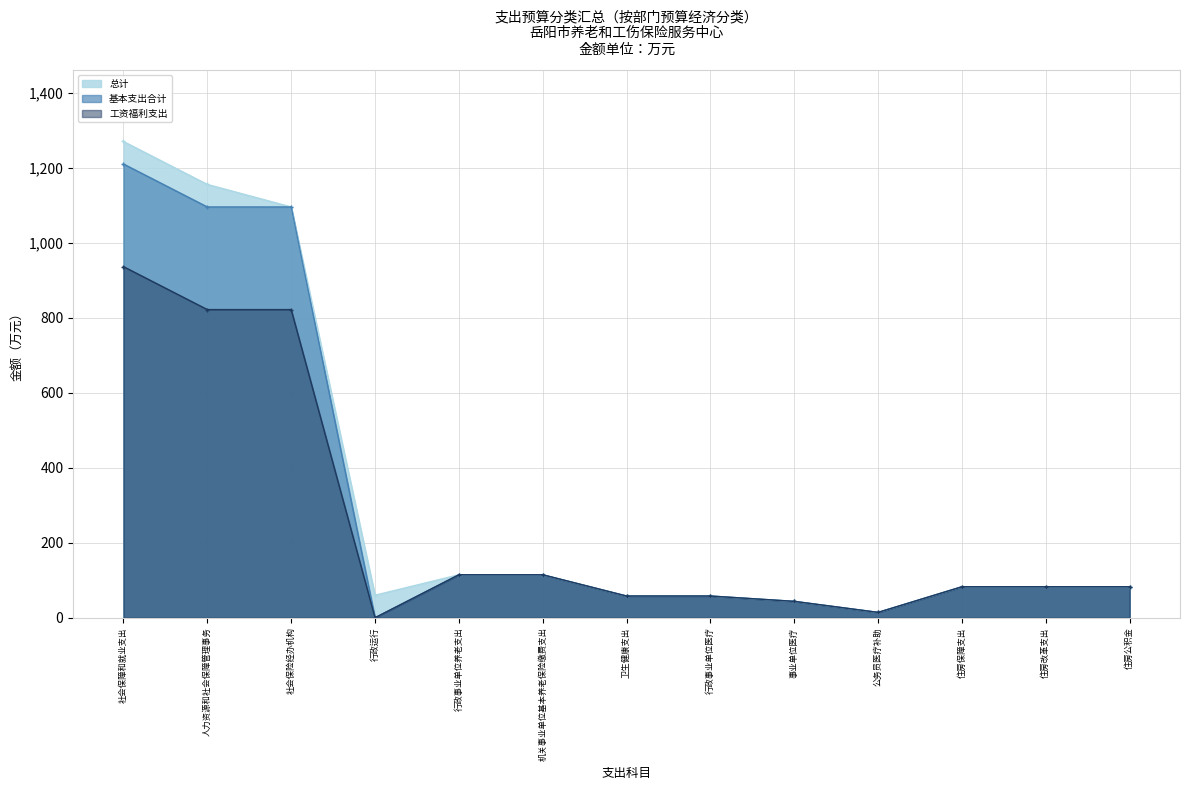

What are all the series names shown in the legend?

总计, 基本支出合计, 工资福利支出